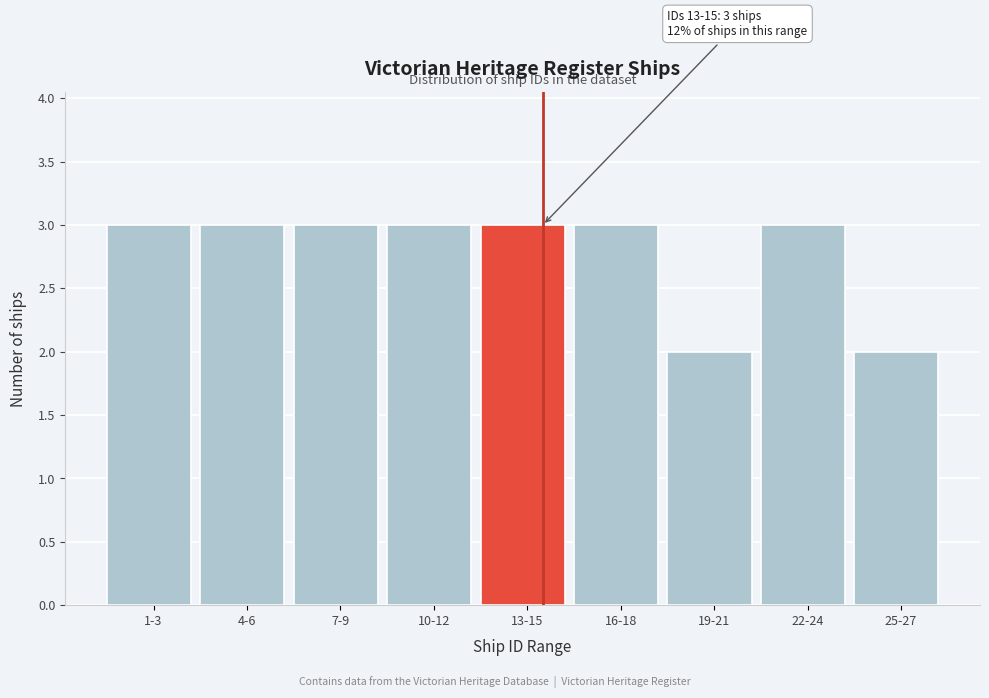

Reading left to right, list all the values displayed in this chart.

3	3	3	3	3	3	2	3	2